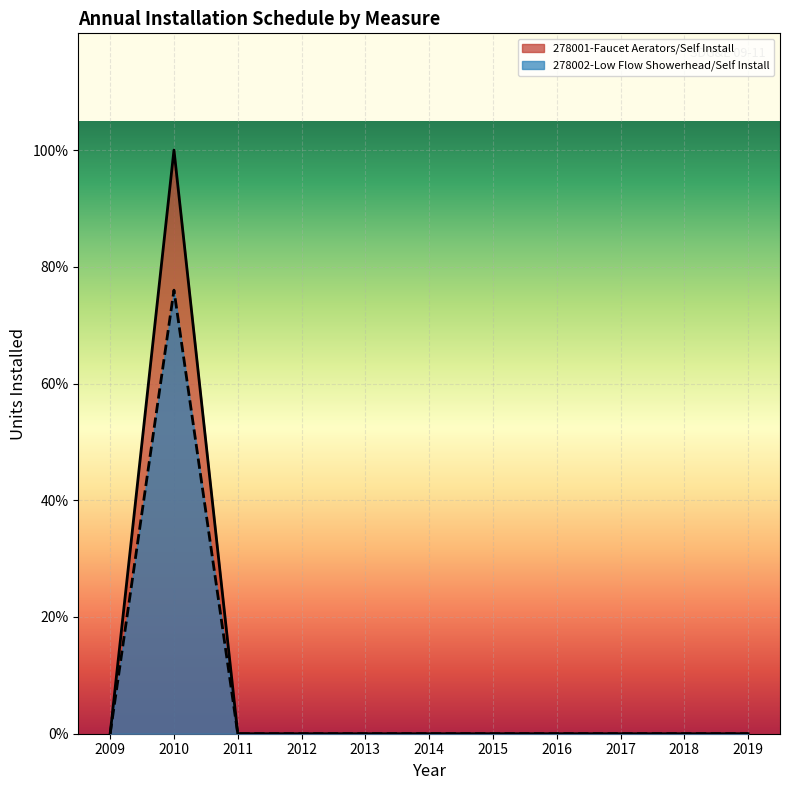

What is the difference between the values at 2010 and 2018?

1